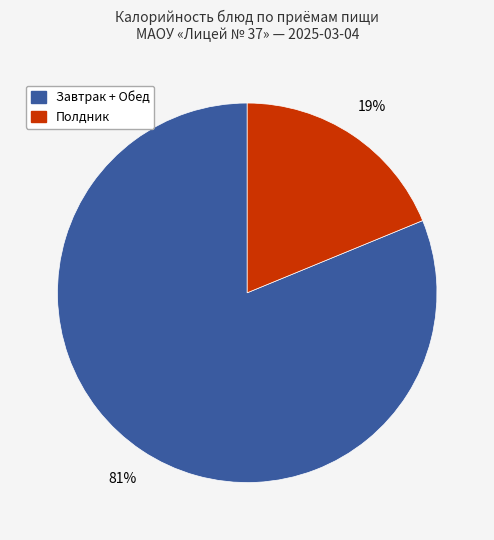

Is there any slice that represents more than half of the pie?

Yes